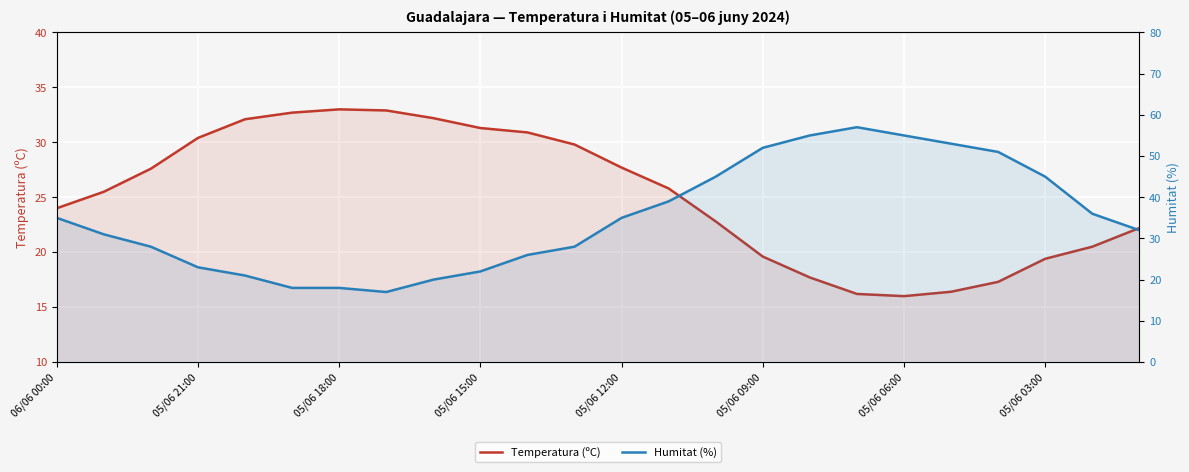

List the series in order of their peak value, lowest first.

Temperatura (ºC), Humitat (%)